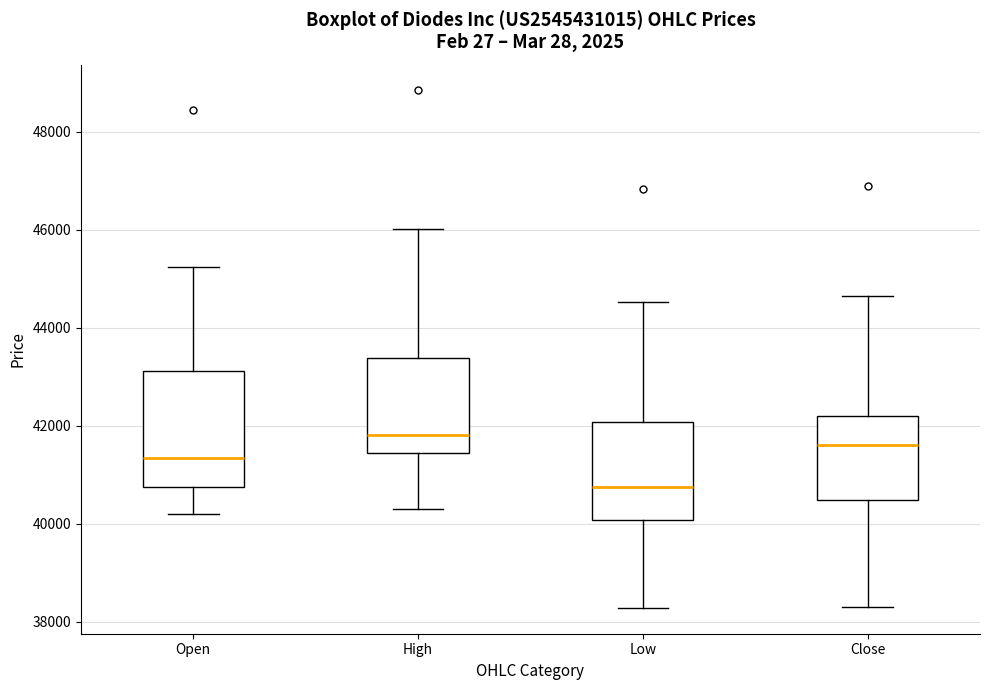

Reading left to right, transcribe this box plot: for each box, give where its median line is, the range the box spans, and where its two whiskers end, as read against the y-axis. The values are not printed on the chart, so give them approximately, as read against the axis.

Open: median 41400, box 40800 to 43200, whiskers 40200 to 45200
High: median 41800, box 41400 to 43400, whiskers 40400 to 46000
Low: median 40800, box 40000 to 42000, whiskers 38200 to 44600
Close: median 41600, box 40400 to 42200, whiskers 38400 to 44600